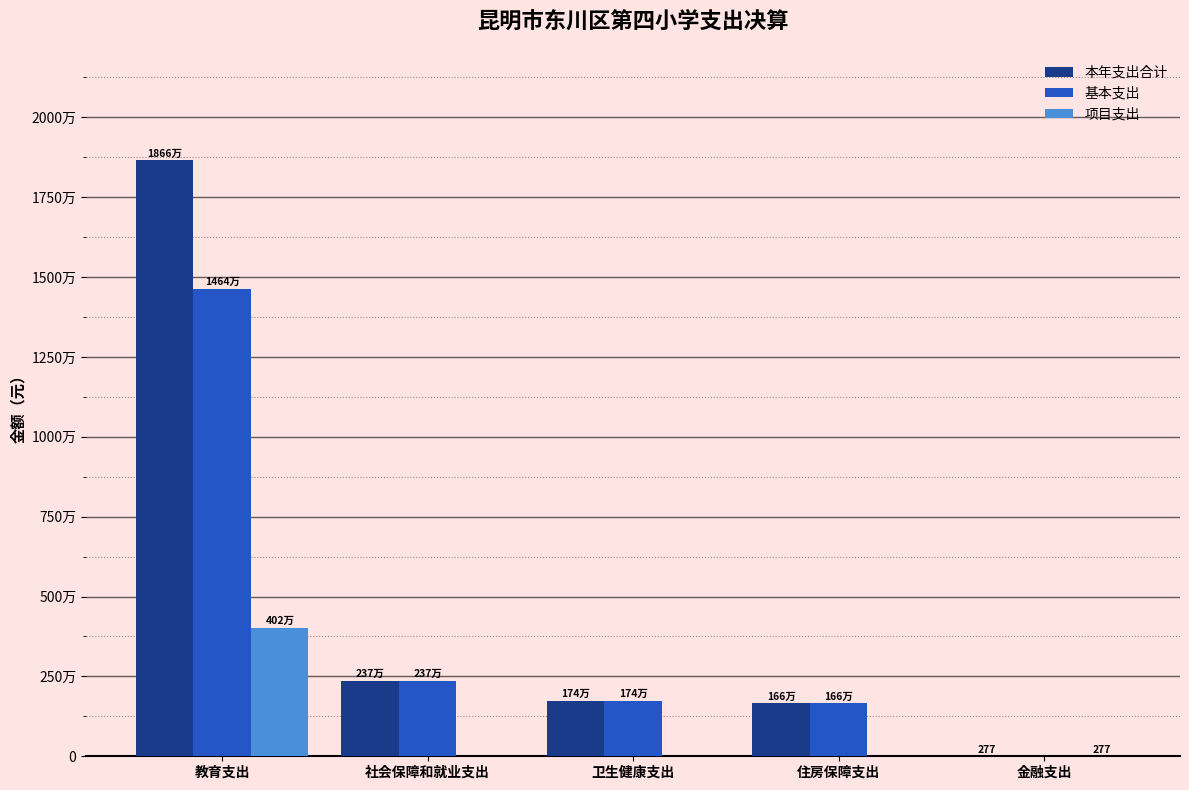

Reading left to right, transcribe all the data shown in this chart.

本年支出合计: 18655520.1	2369101.3	1735586.8	1657032.0	276.8
基本支出: 14636074.3	2369101.3	1735586.8	1657032.0	0.0
项目支出: 4019445.9	0.0	0.0	0.0	276.8